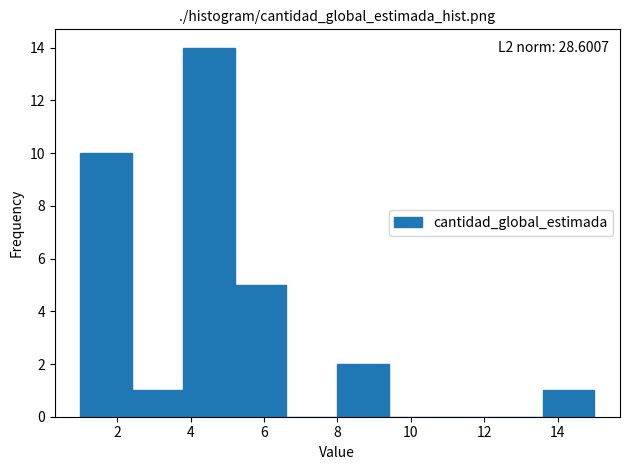

Which range on the x-axis has the tallest bar?

3.8 to 5.2